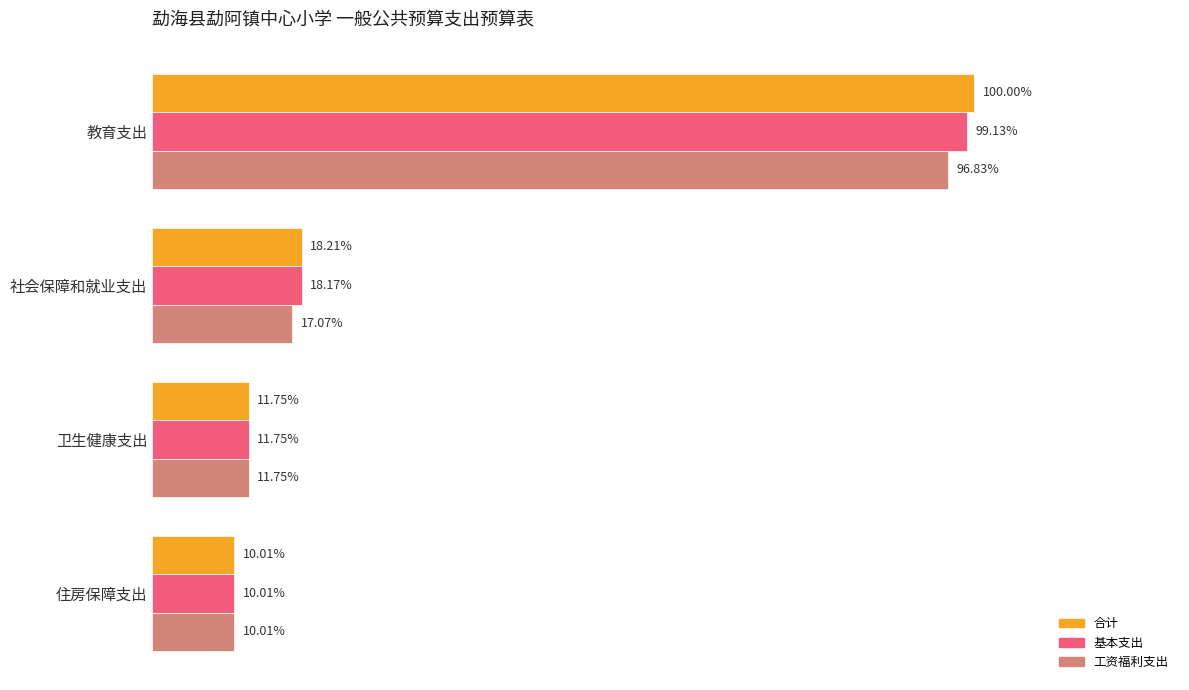

Reading left to right, list all the values displayed in this chart.

合计: 11238446.4	2046417.3	1320562.3	1125198.7
基本支出: 11140360.4	2042289.3	1320562.3	1125198.7
工资福利支出: 10881804.0	1918673.3	1320562.3	1125198.7